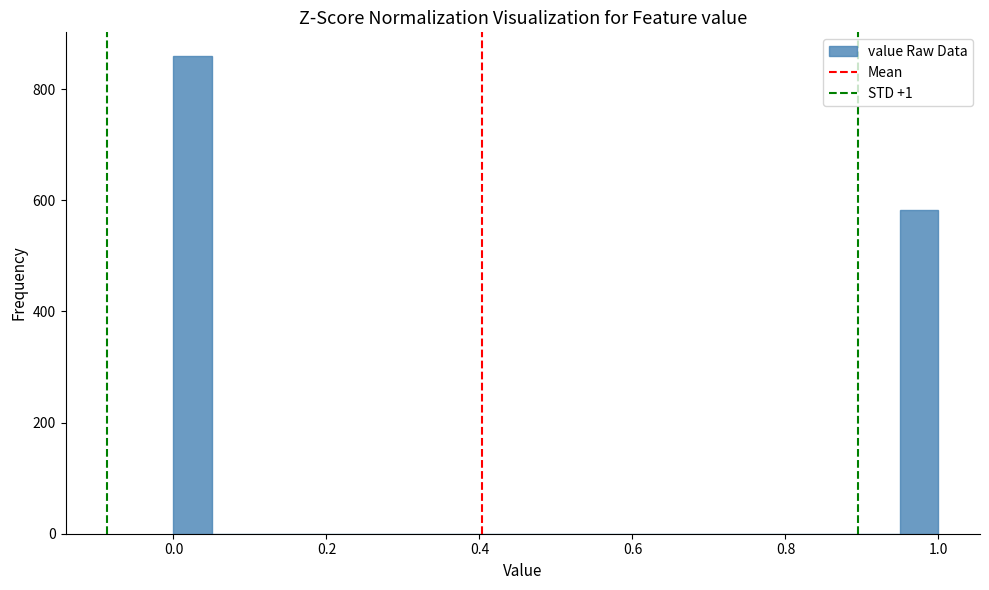

Read against the x-axis, roughly where is the centre of the tallest bar?

0.02